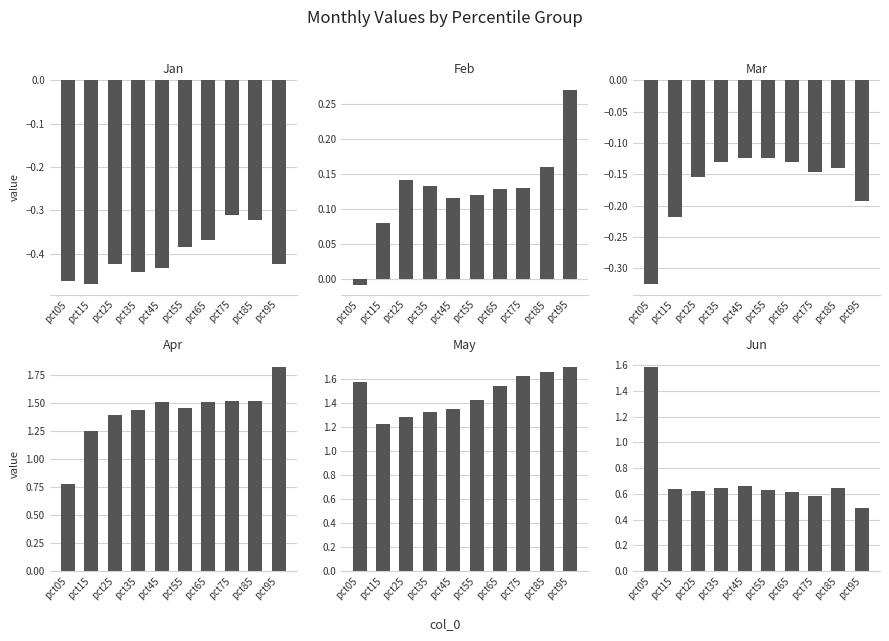

Reading right to left, transcribe all the data shown in this chart.

Jan: pct95=-0.4	pct85=-0.3	pct75=-0.3	pct65=-0.4	pct55=-0.4	pct45=-0.4	pct35=-0.4	pct25=-0.4	pct15=-0.5	pct05=-0.5
Feb: pct95=0.3	pct85=0.2	pct75=0.1	pct65=0.1	pct55=0.1	pct45=0.1	pct35=0.1	pct25=0.1	pct15=0.1	pct05=-0.0
Mar: pct95=-0.2	pct85=-0.1	pct75=-0.1	pct65=-0.1	pct55=-0.1	pct45=-0.1	pct35=-0.1	pct25=-0.2	pct15=-0.2	pct05=-0.3
Apr: pct95=1.8	pct85=1.5	pct75=1.5	pct65=1.5	pct55=1.5	pct45=1.5	pct35=1.4	pct25=1.4	pct15=1.2	pct05=0.8
May: pct95=1.7	pct85=1.7	pct75=1.6	pct65=1.5	pct55=1.4	pct45=1.4	pct35=1.3	pct25=1.3	pct15=1.2	pct05=1.6
Jun: pct95=0.5	pct85=0.6	pct75=0.6	pct65=0.6	pct55=0.6	pct45=0.7	pct35=0.6	pct25=0.6	pct15=0.6	pct05=1.6